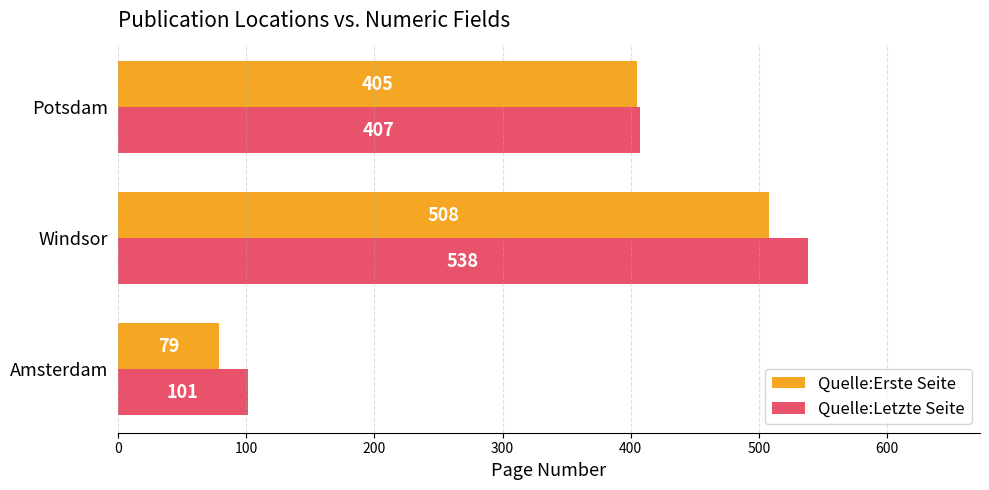

Which series has the largest total across all categories?

Quelle:Letzte Seite